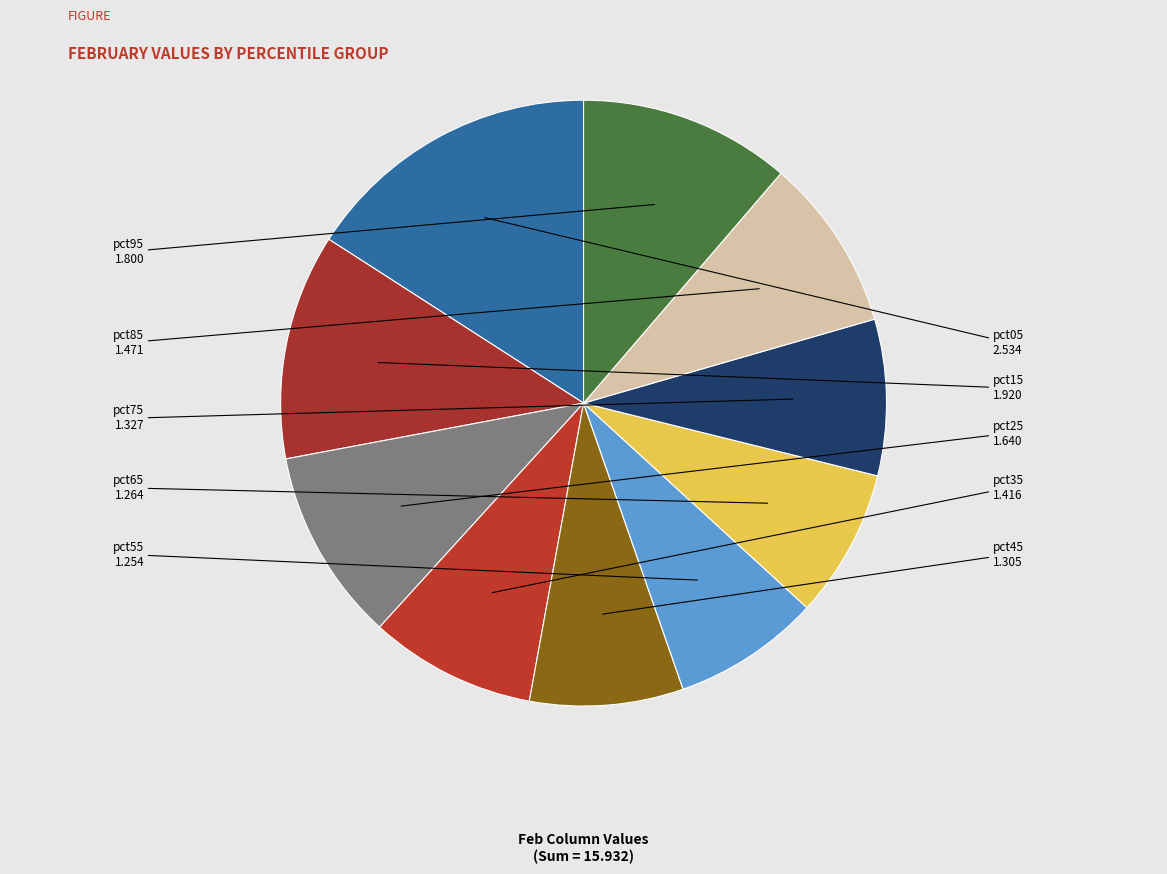

Does any single category account for the majority?

No